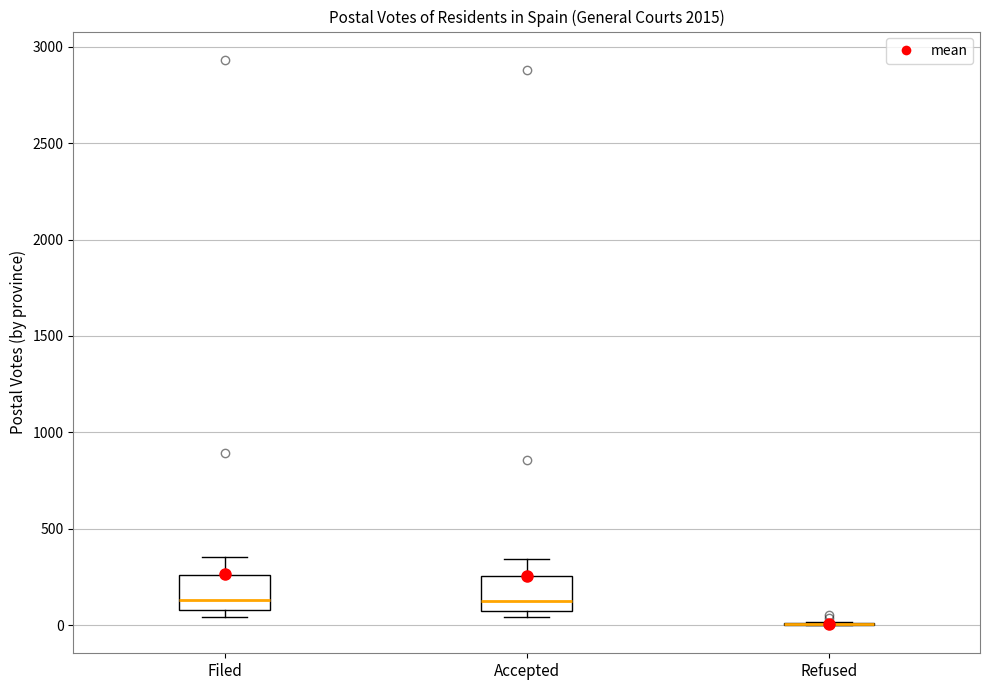

Reading left to right, read every box against the y-axis: the position of its median line, the range the box covers, and the ends of its whiskers. The values are not printed on the chart, so give them approximately, as read against the axis.

Filed: median 150, box 100 to 250, whiskers 50 to 350
Accepted: median 150, box 50 to 250, whiskers 50 (just below the box's lower edge) to 350
Refused: box collapsed to a line at 0, whiskers 0 to 0